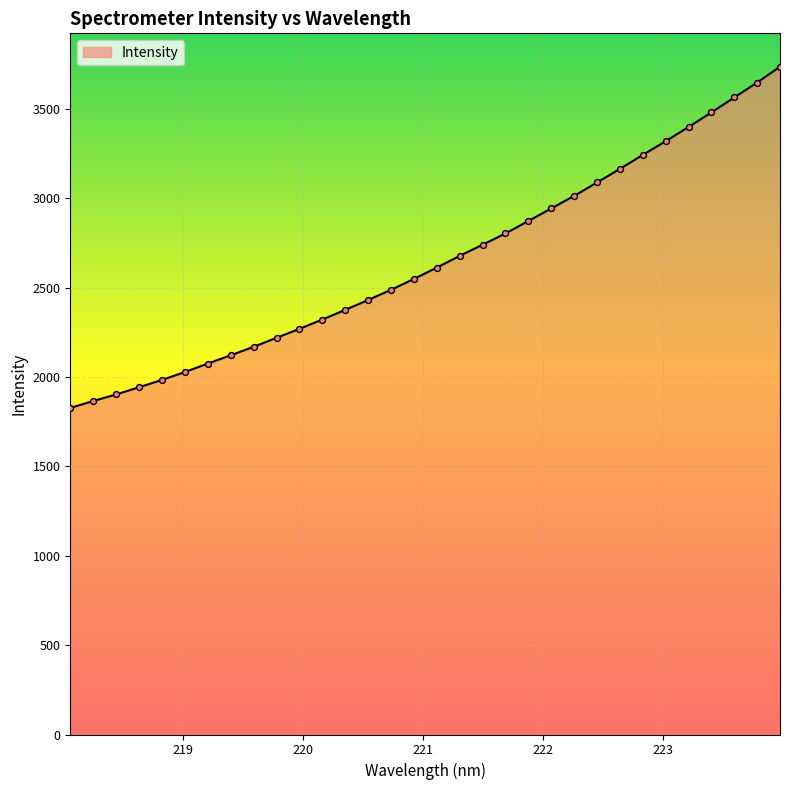

What is the smallest value displayed?

1826.8